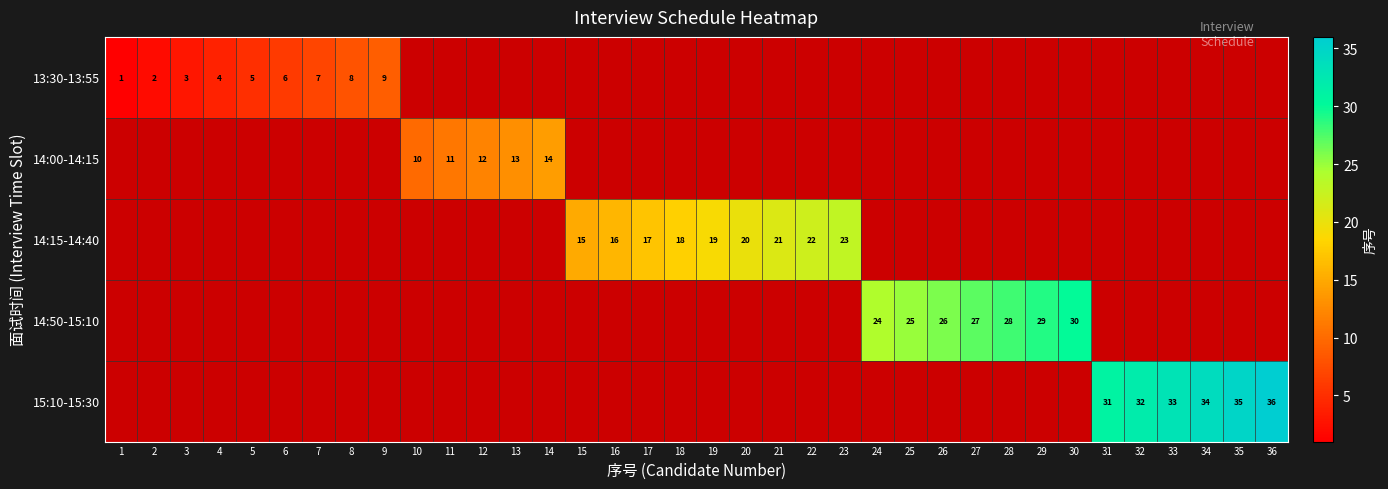

How many distinct data groups are displayed?

5